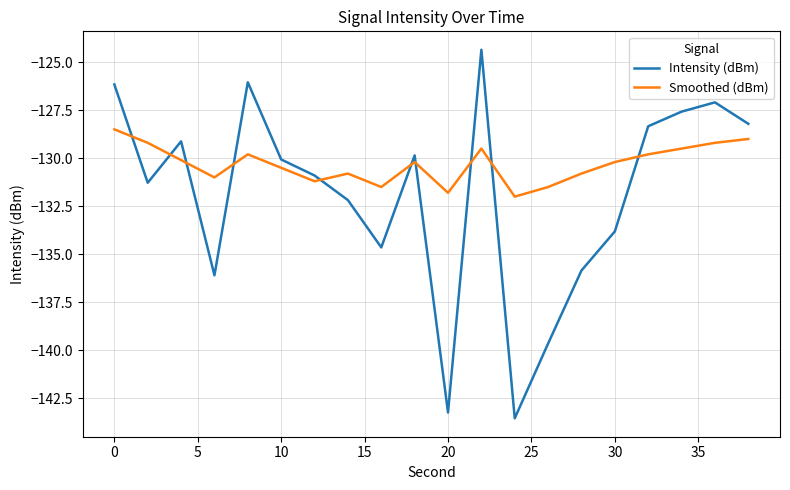

What is the average value of the Smoothed (dBm) series?

-130.3